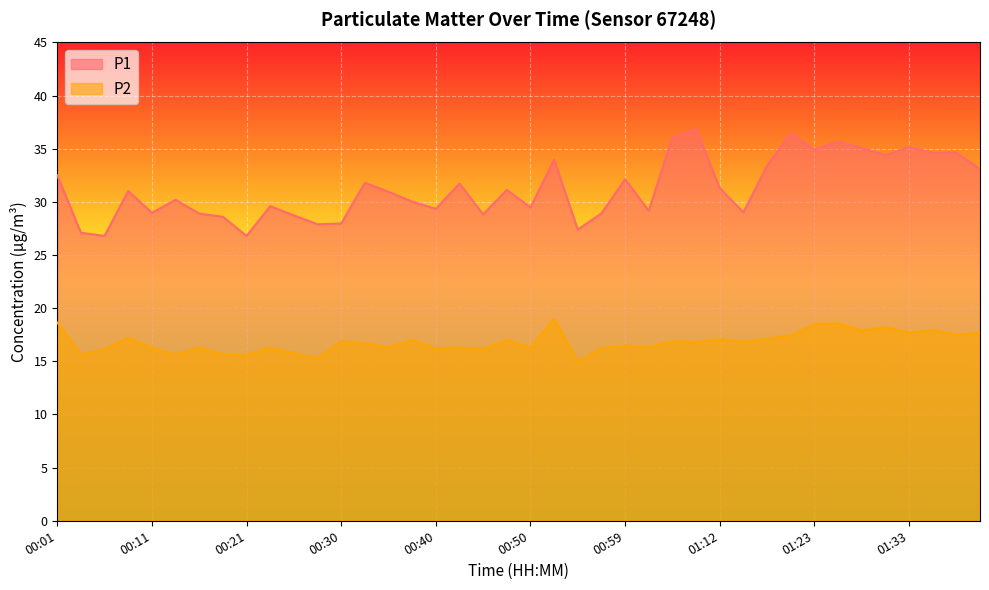

What are all the series names shown in the legend?

P1, P2